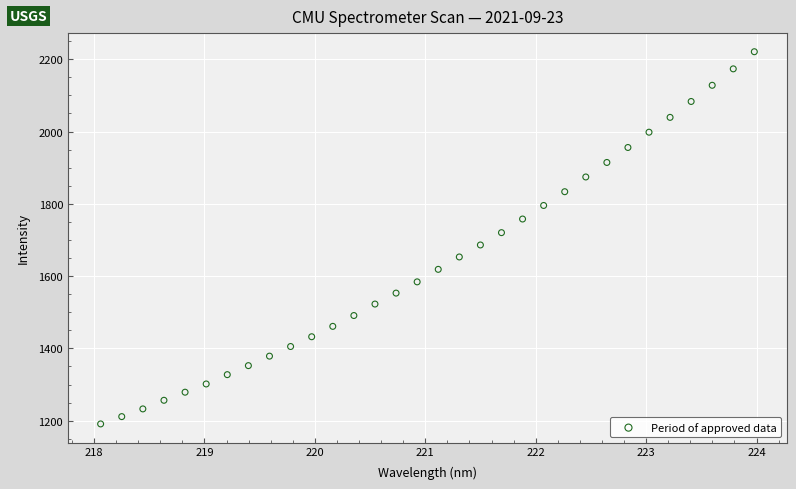

How many points are shown in the scatter plot?

32